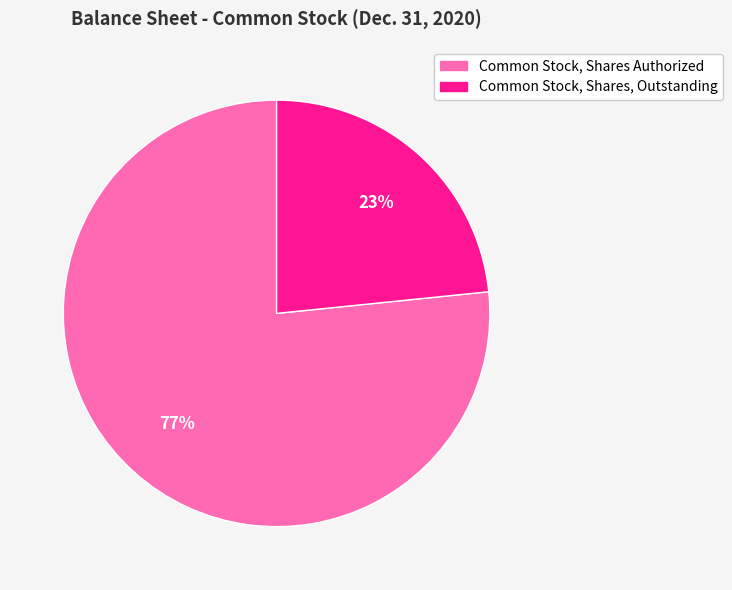

To the nearest percent, what percentage of the pie is Common Stock, Shares, Outstanding?

23%